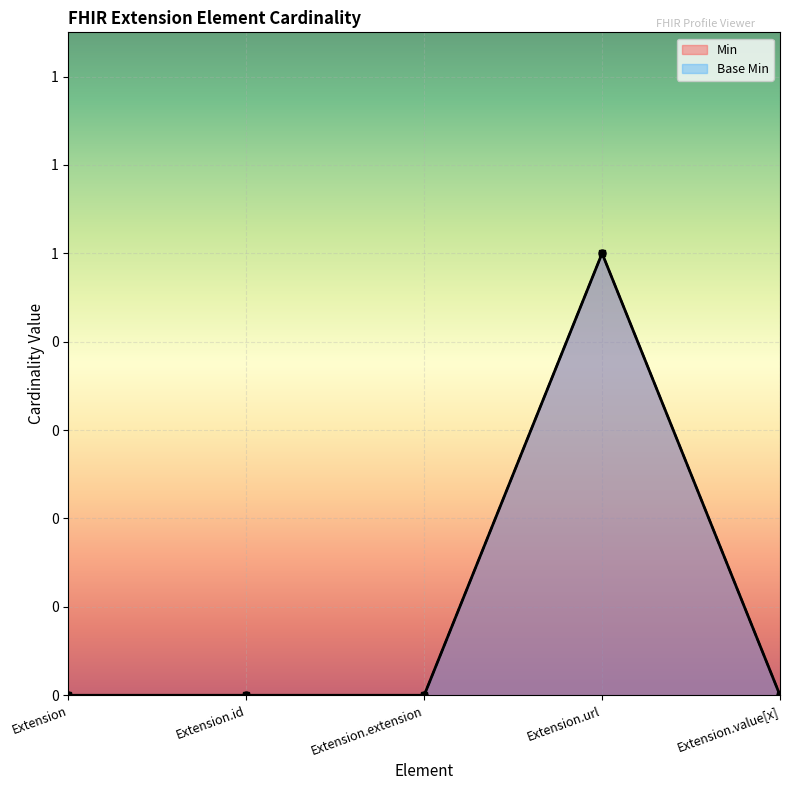

What is the highest value of the Base Min series?

1